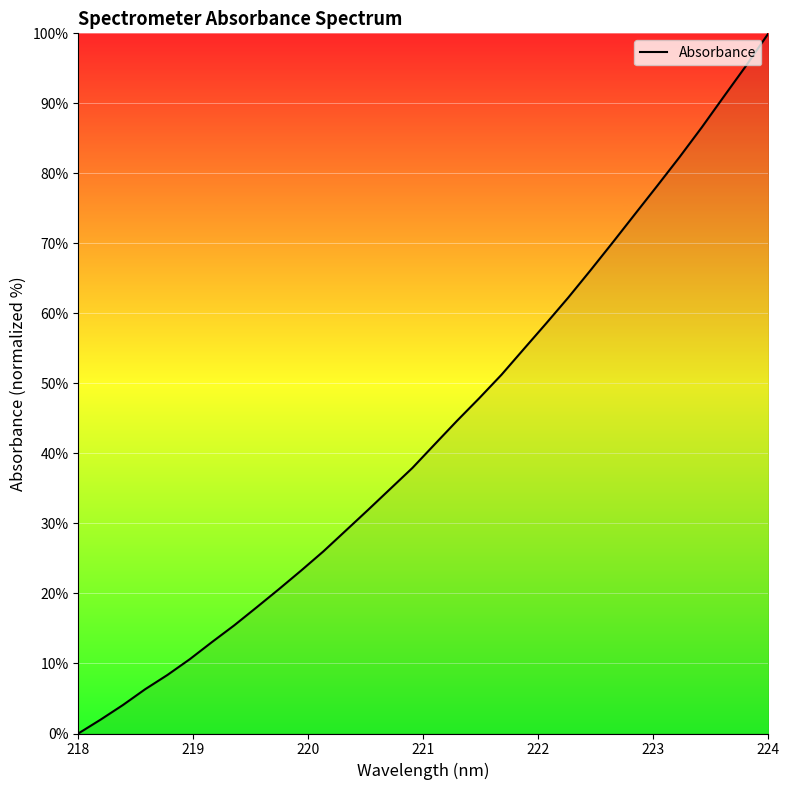

What is the maximum value shown in the chart?

100.0